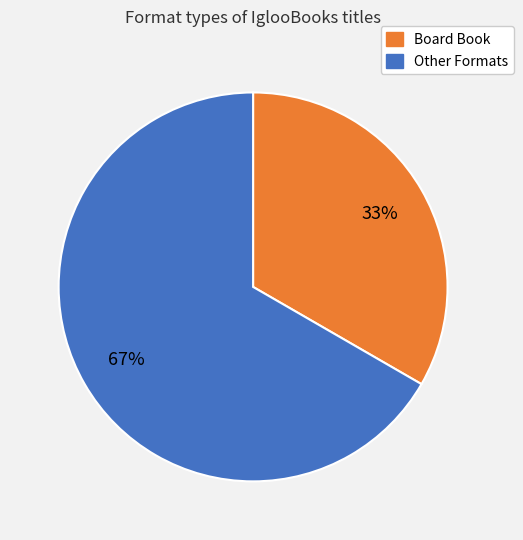

How many segments does this pie chart have?

2